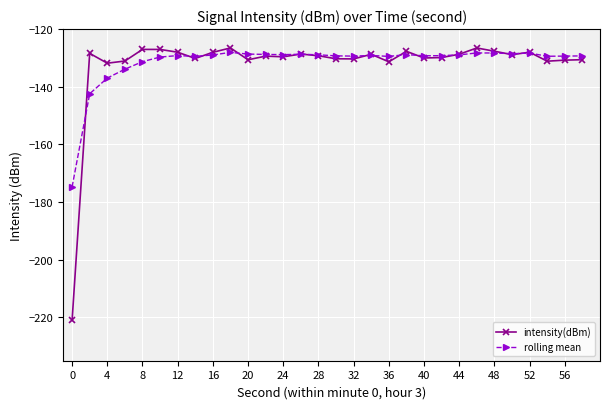

Which series has the largest range (max minus min)?

intensity(dBm)